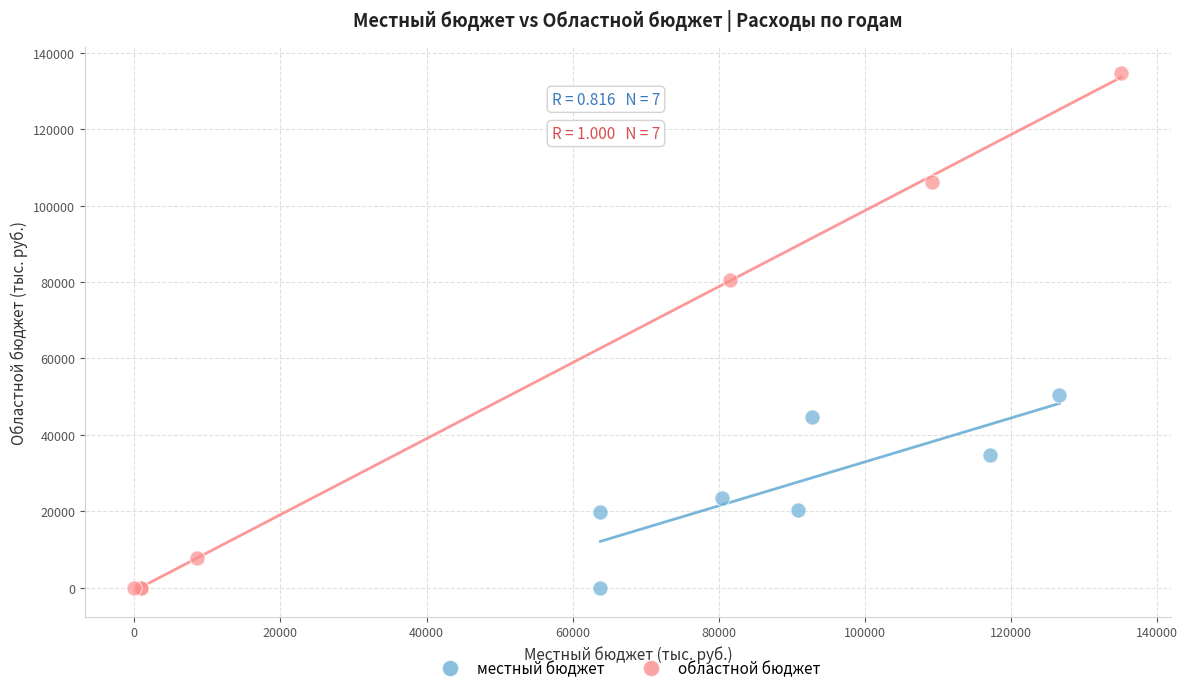

Which series has the largest Y range (max minus min)?

областной бюджет